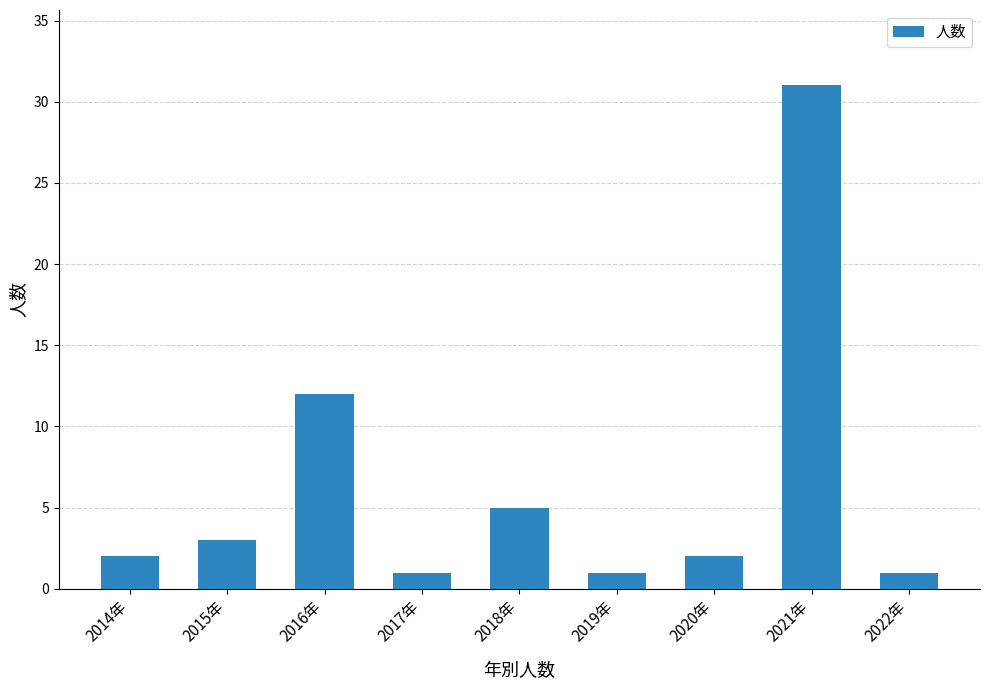

Approximately how many times larger is the value at 2021年 compared to 2020年?

15.5